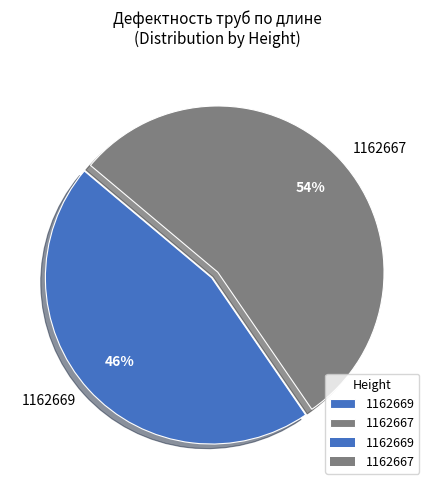

Which slice is the smallest?

1162669